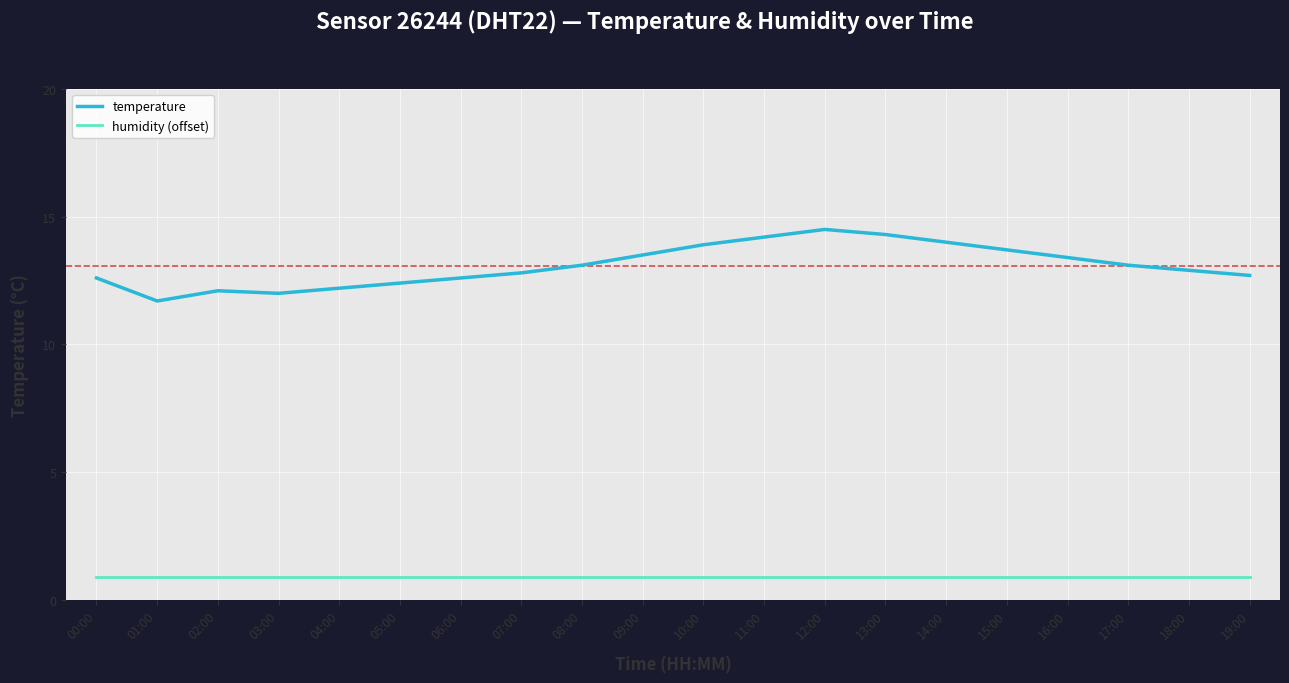

List the series in order of their overall mean, lowest first.

humidity (offset), temperature